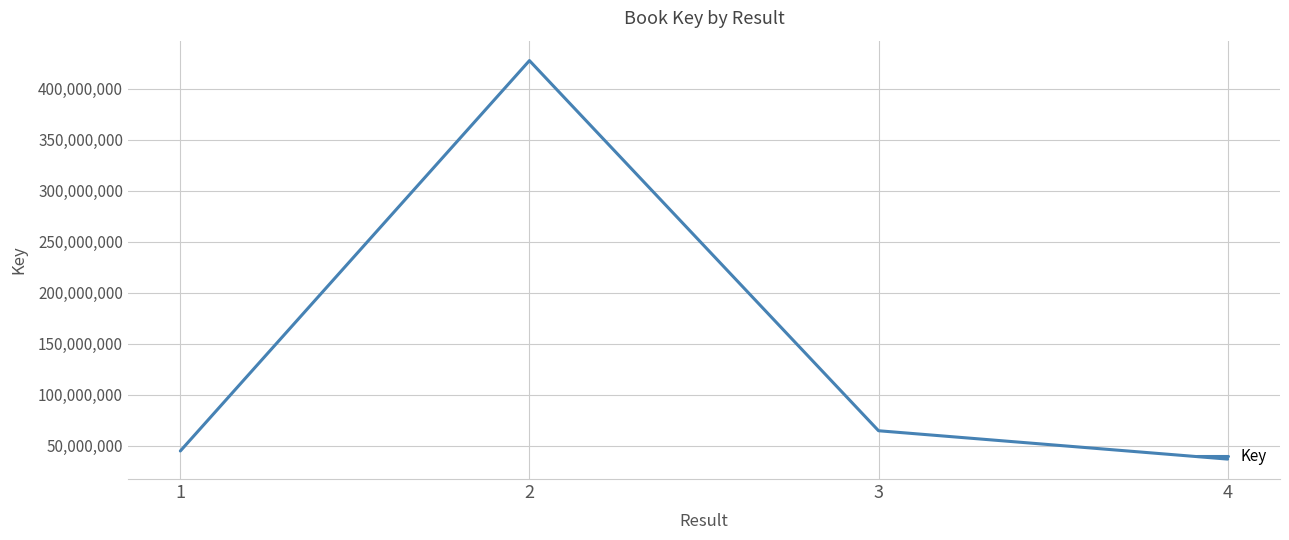

Where is the first local maximum?

2